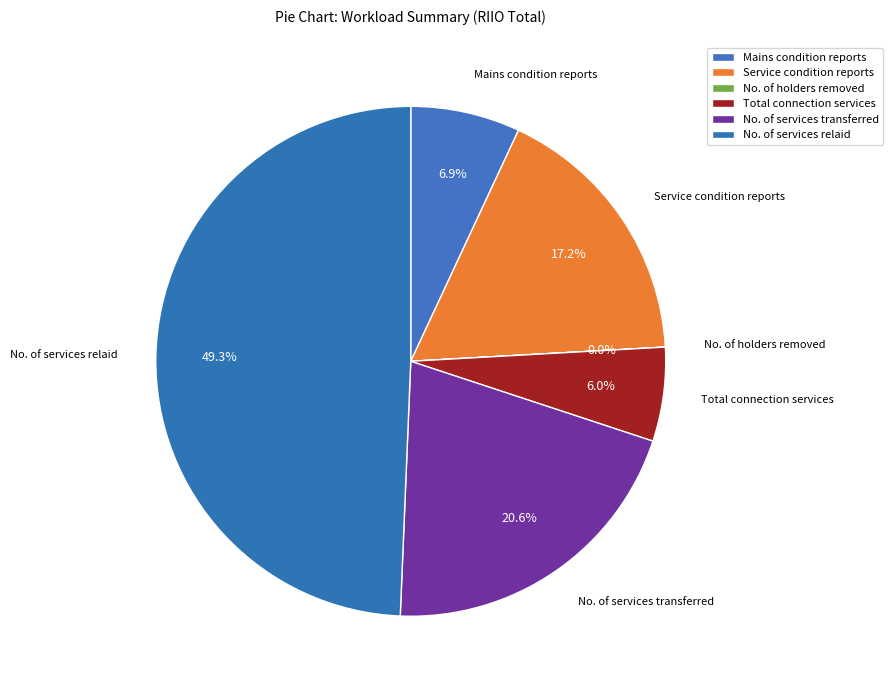

Count the number of slices in the pie.

6